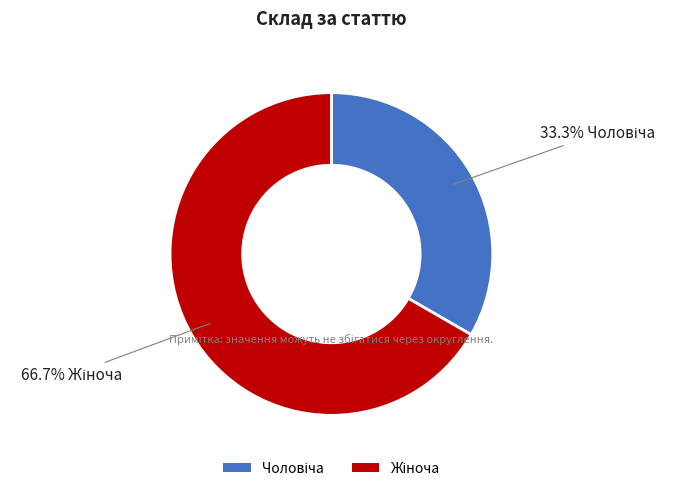

To the nearest percent, what is the difference between the largest and smallest slice percentages?

33%